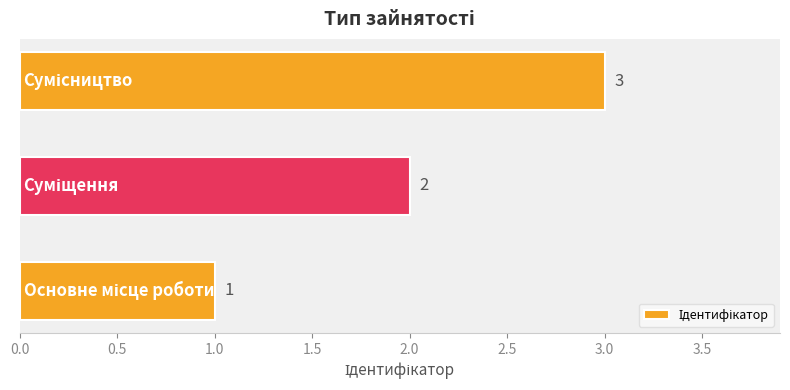

Does the chart contain any negative values?

No